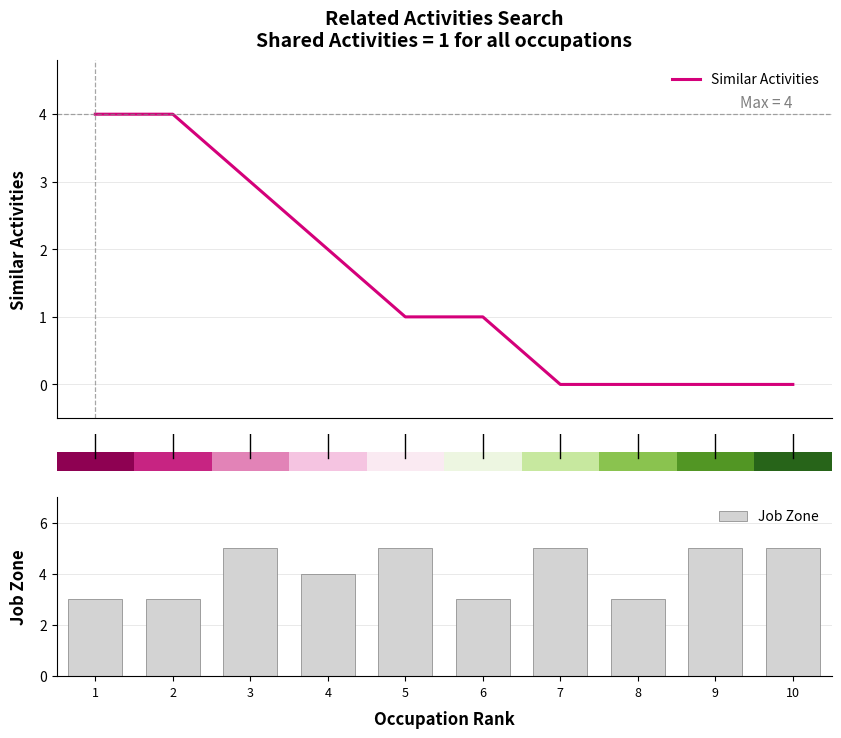

How many series are shown in this chart?

2